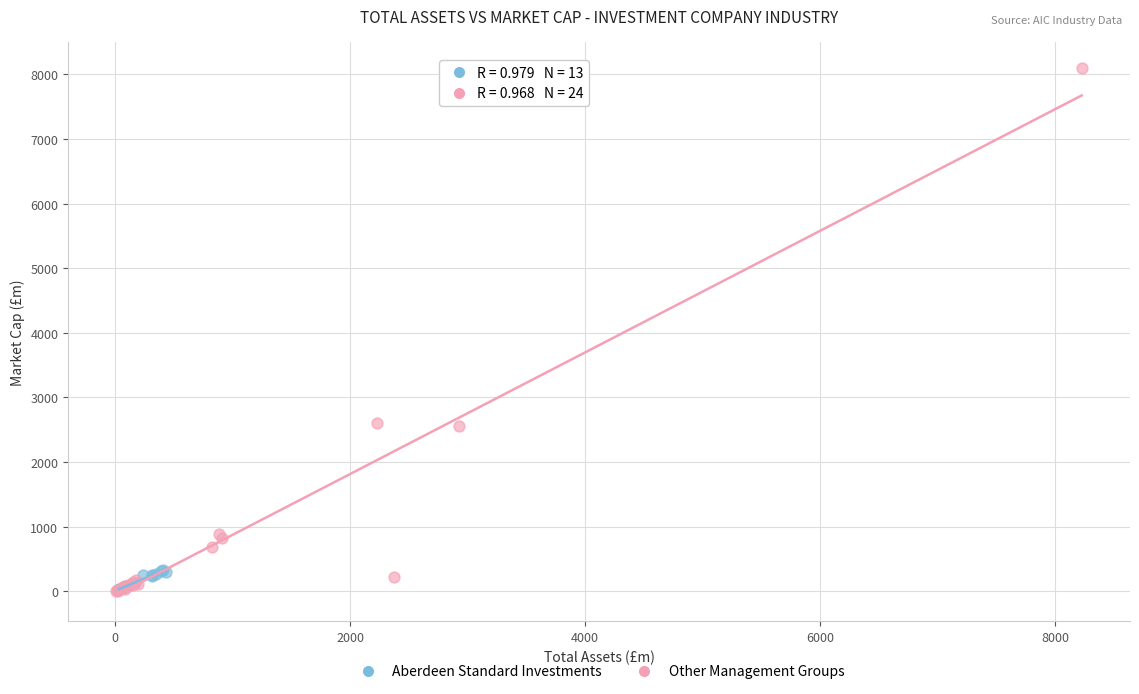

What are all the series names shown in the legend?

Aberdeen Standard Investments, Other Management Groups